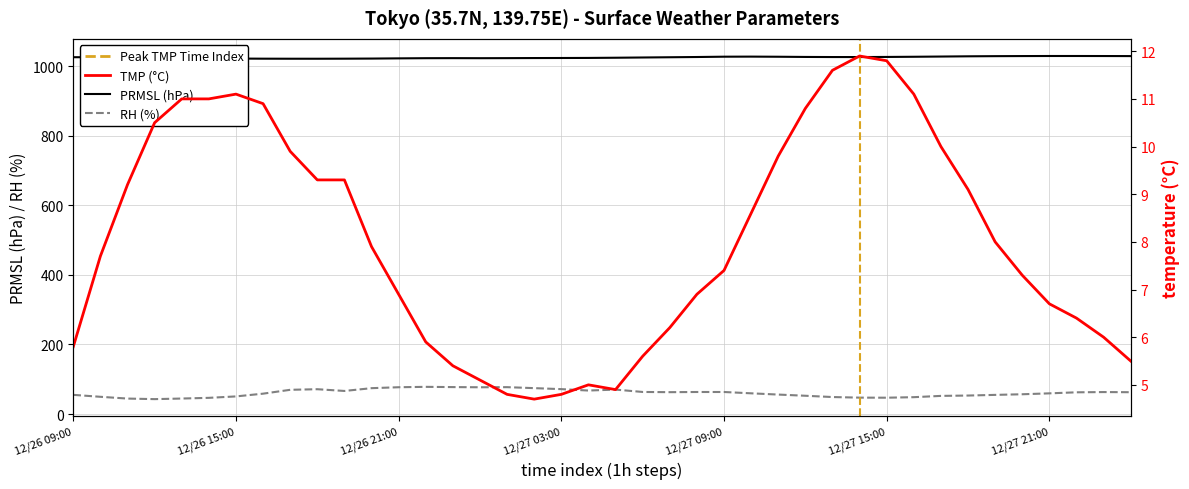

At which label is TMP (°C) closest to 8?

34